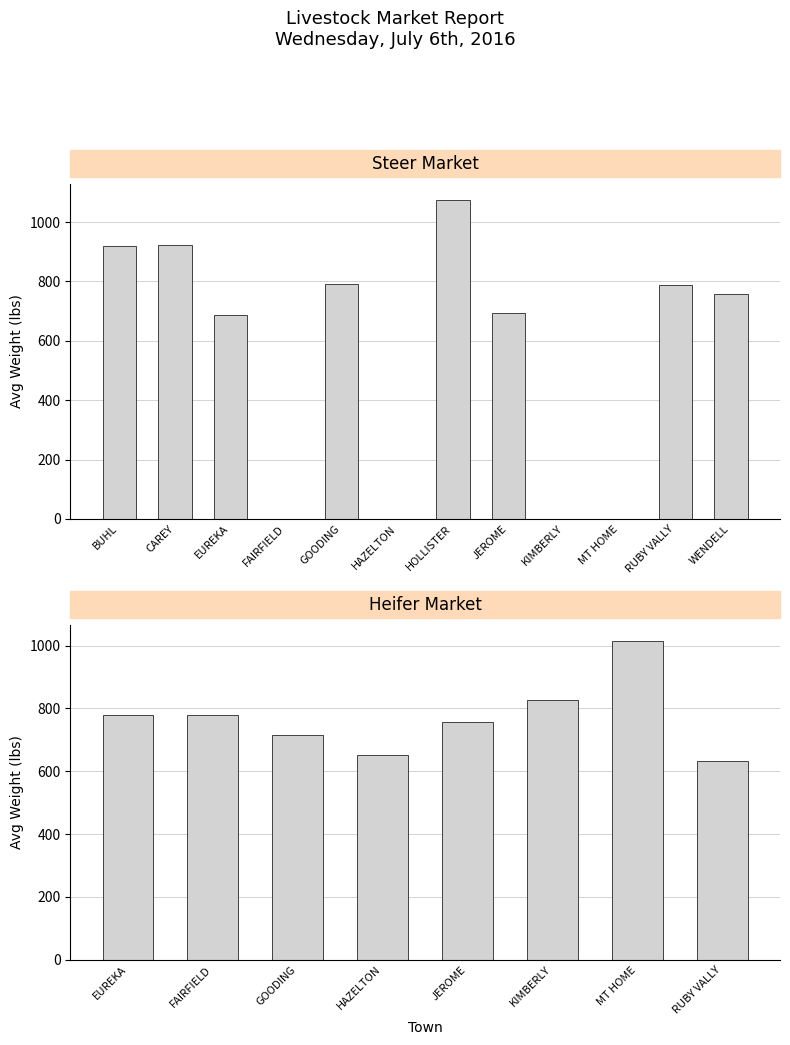

Is the value of Heifer at EUREKA greater than the value of Steer at BUHL?

No